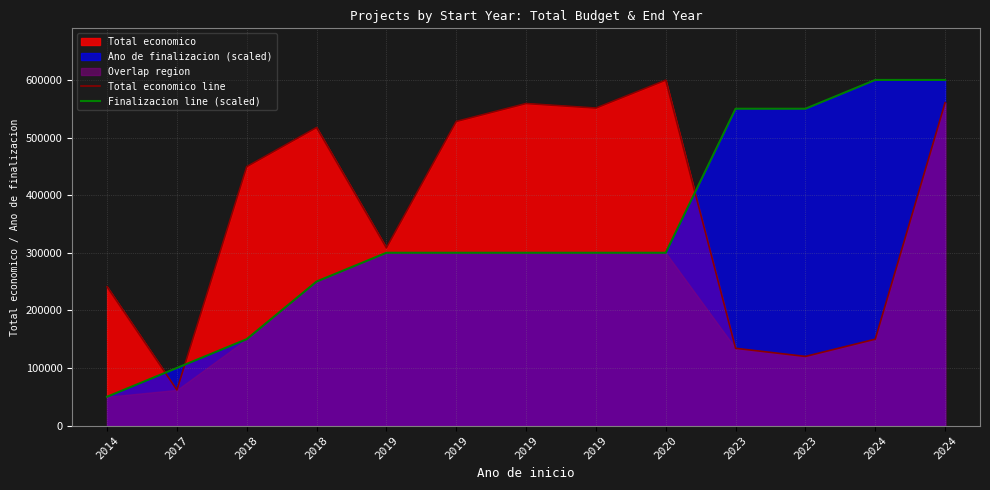

Does the chart display data point markers on the line(s)?

No